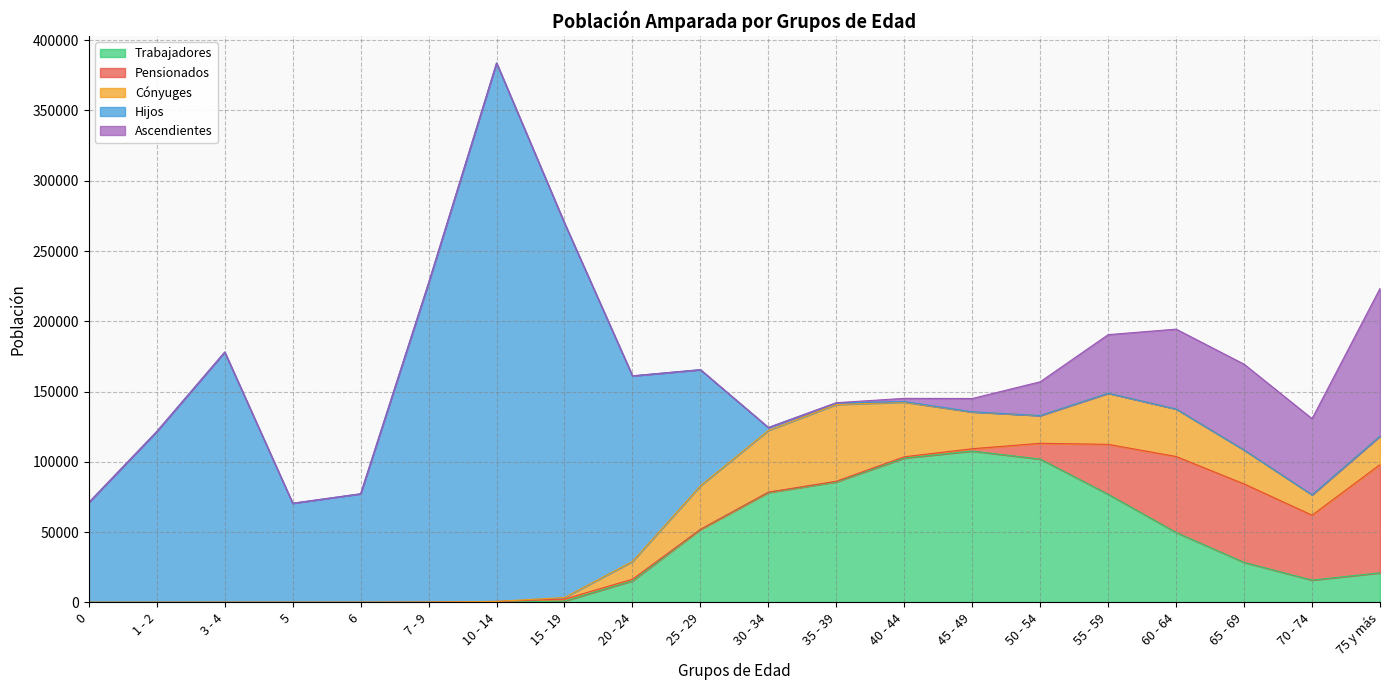

At which category does Trabajadores reach its first local peak?

45 - 49